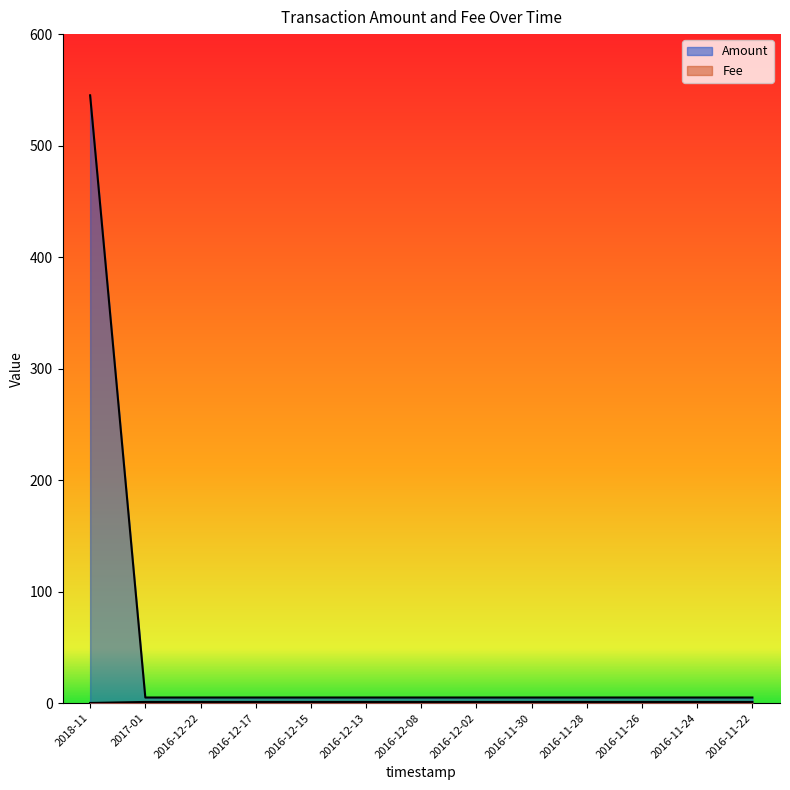

Count the number of categories in the chart.

13